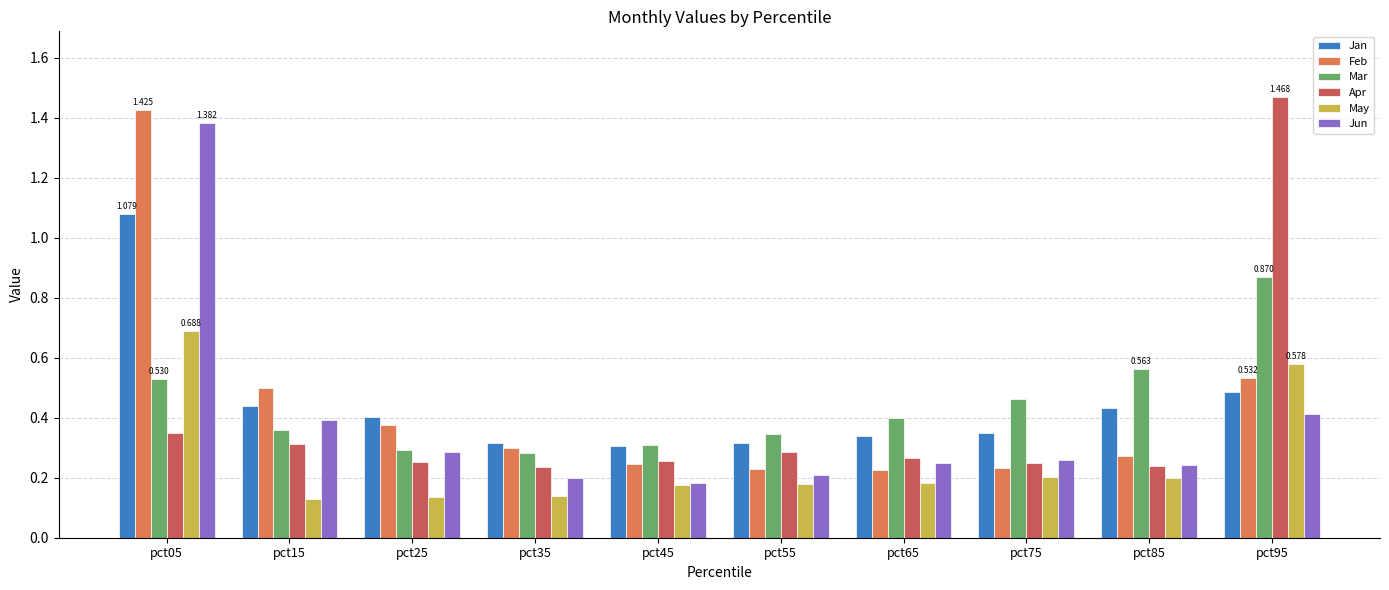

Is the value of Apr at pct05 greater than the value of Jun at pct45?

Yes